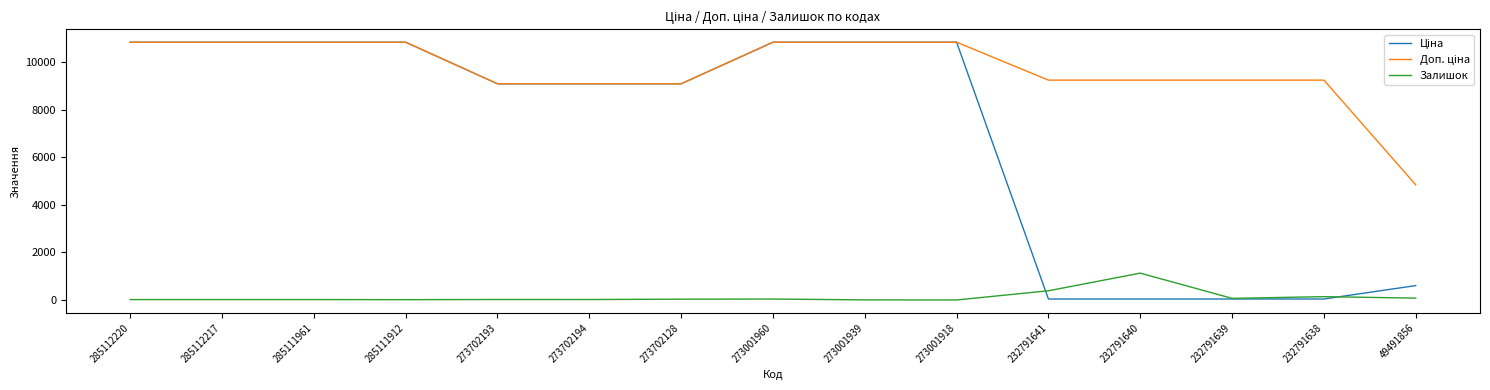

True or false: Залишок has a value of 387.0 at 232791641.

True